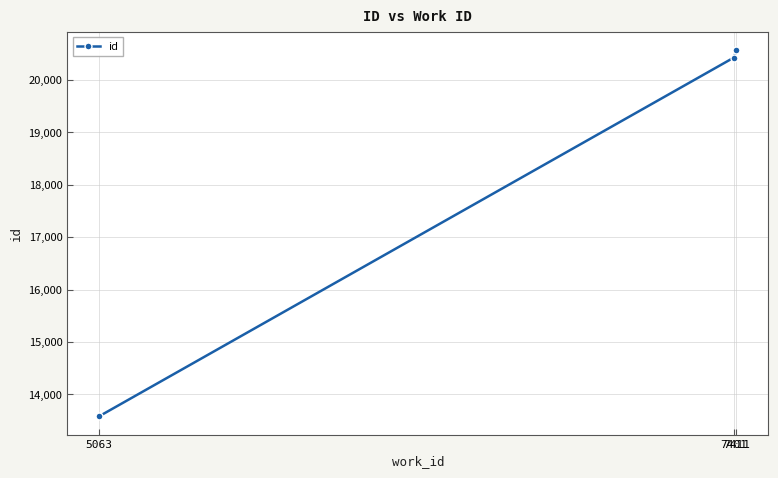

What is the value of the 1st point from the left?

13580